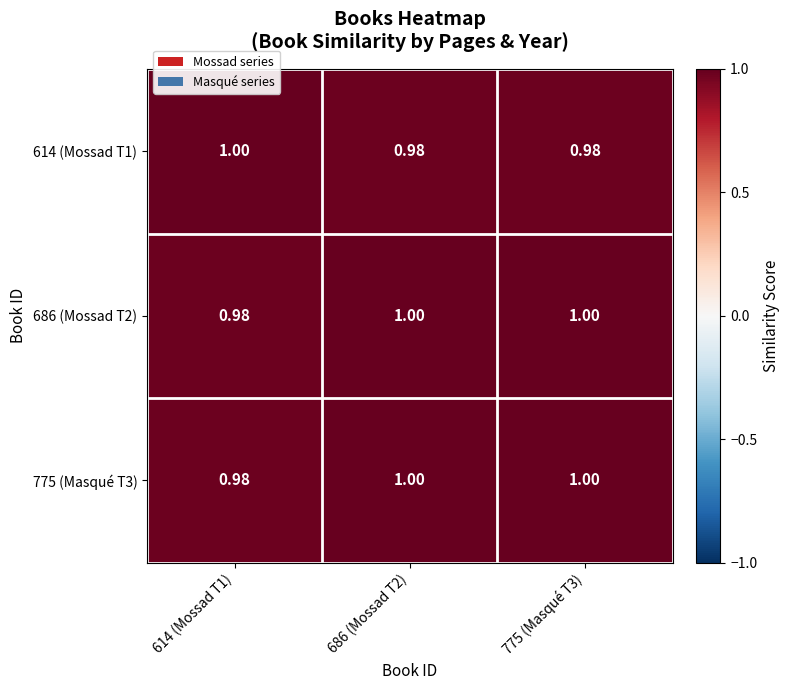

Which category has the lowest value across all series?

775 (Masqué T3)